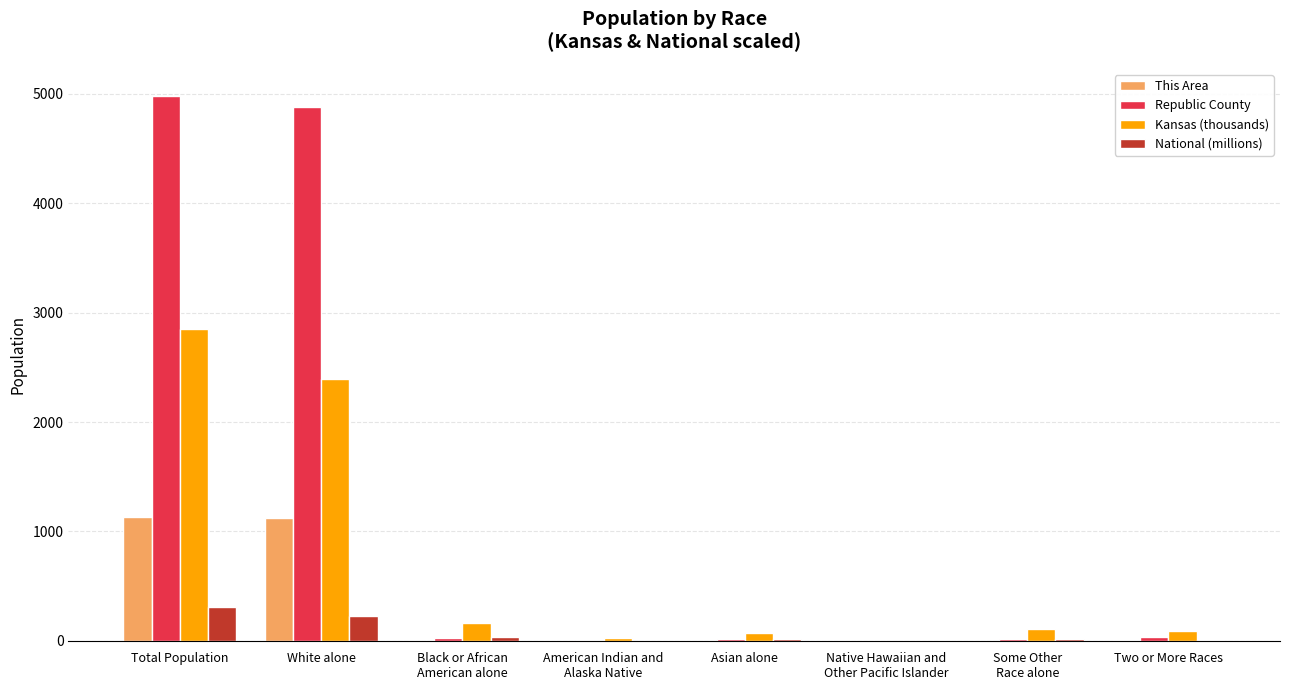

What is the total value across all series at Black or African
American alone?

231.8